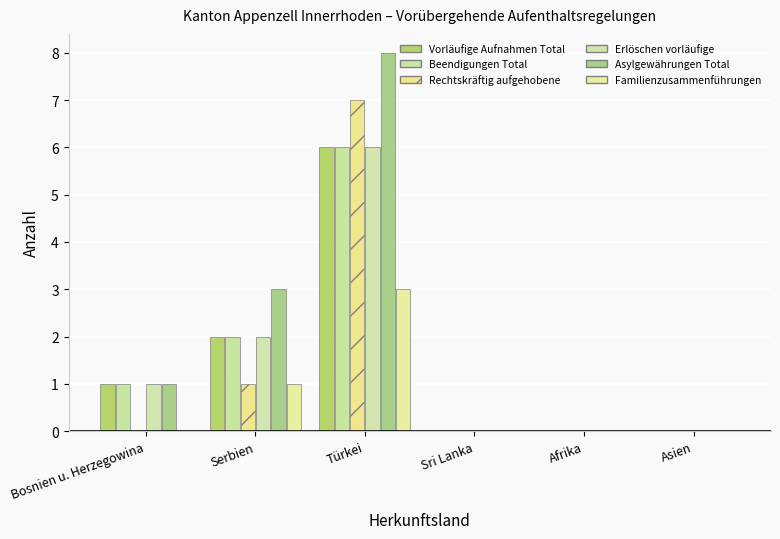

Which category has the highest value in the Familienzusammenführungen series?

Türkei